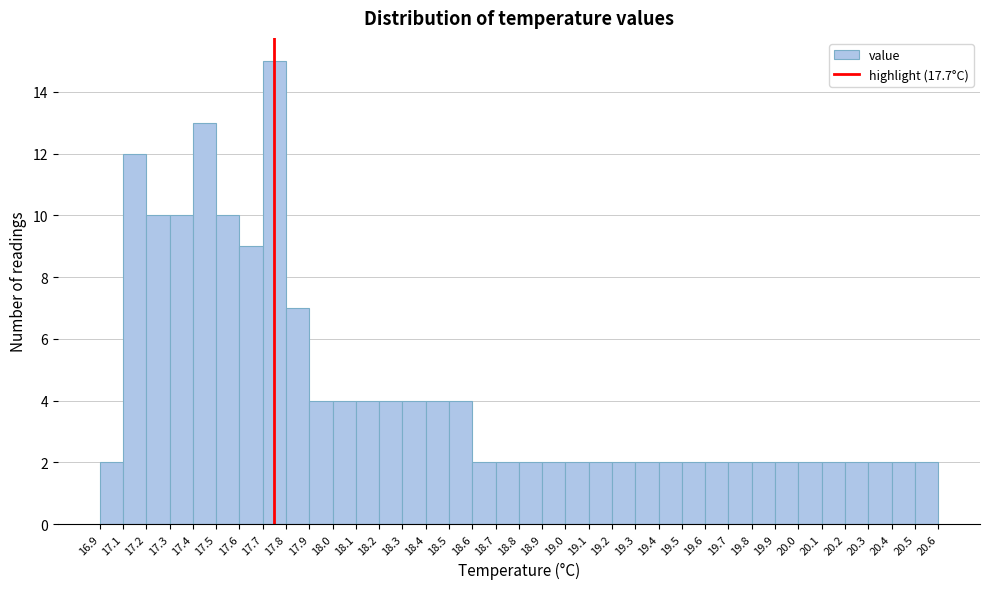

What is the average value?

4